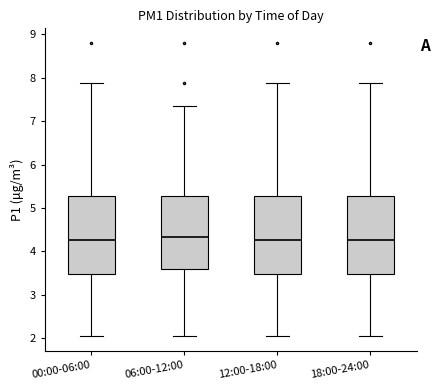

Reading left to right, read every box against the y-axis: the position of its median line, the range the box covers, and the ends of its whiskers. The values are not printed on the chart, so give them approximately, as read against the axis.

00:00-06:00: median 4.3, box 3.5 to 5.3, whiskers 2.1 to 7.9
06:00-12:00: median 4.3, box 3.6 to 5.3, whiskers 2.1 to 7.4
12:00-18:00: median 4.3, box 3.5 to 5.3, whiskers 2.1 to 7.9
18:00-24:00: median 4.3, box 3.5 to 5.3, whiskers 2.1 to 7.9